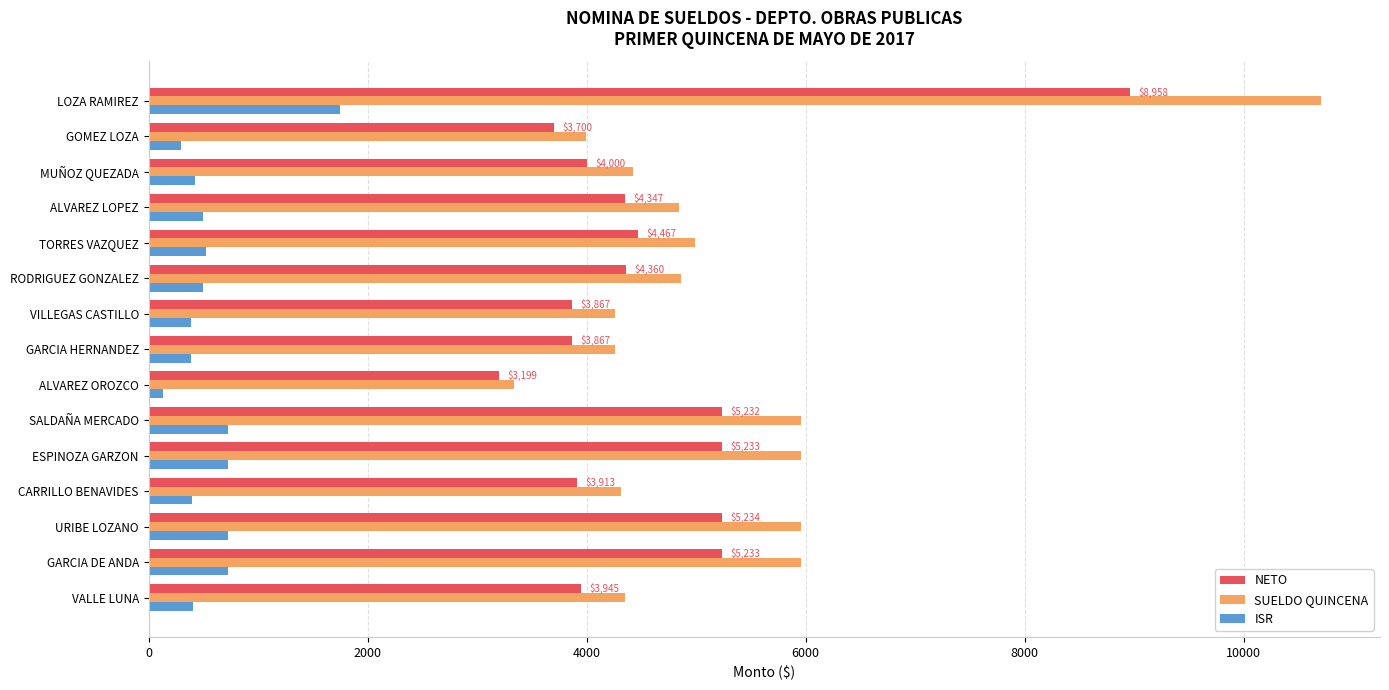

The value of NETO at LOZA RAMIREZ is 8958.4. True or false?

True